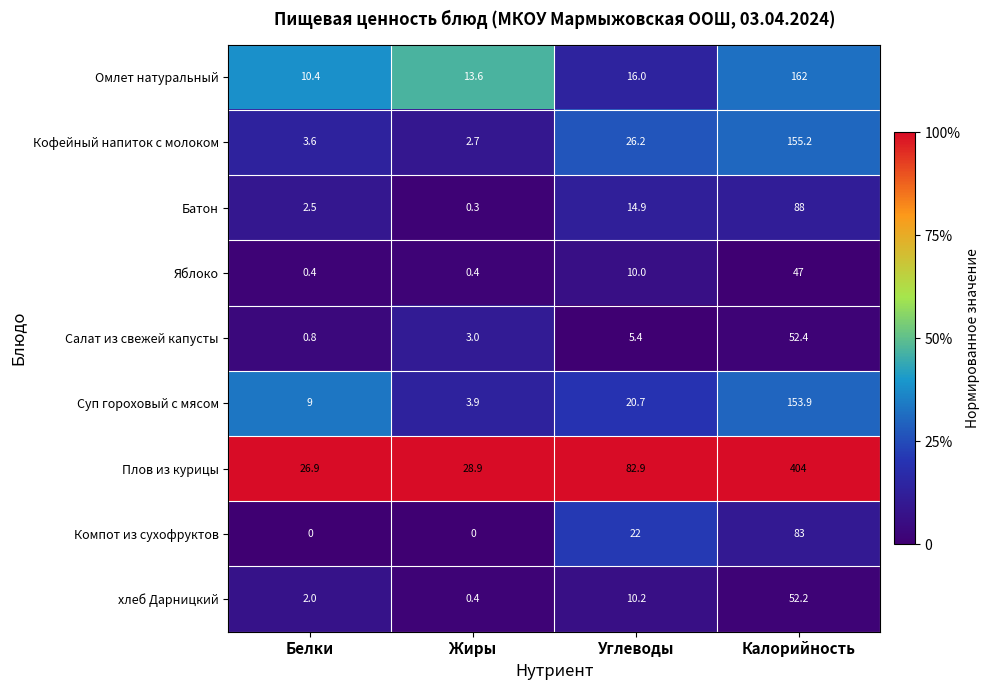

How many distinct data groups are displayed?

9